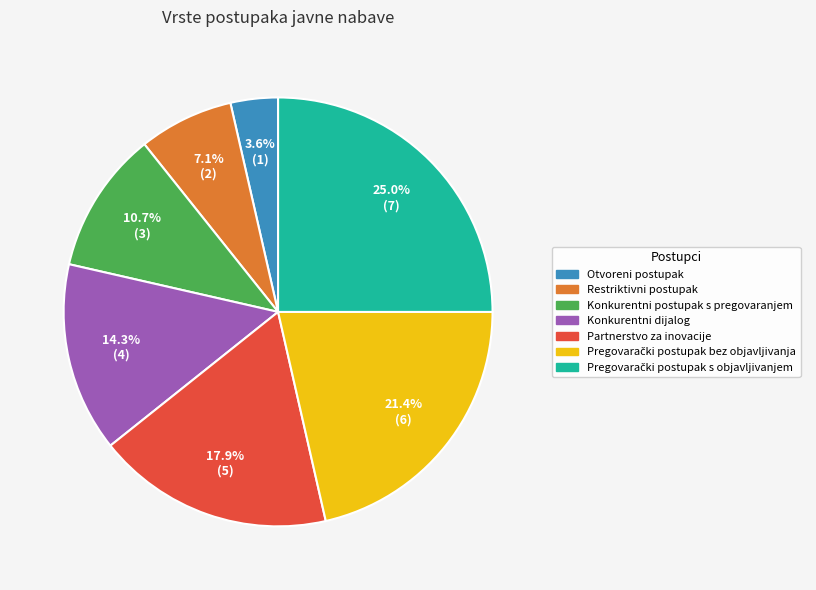

What is the ratio of the value at Otvoreni postupak to the value at Restriktivni postupak?

0.5